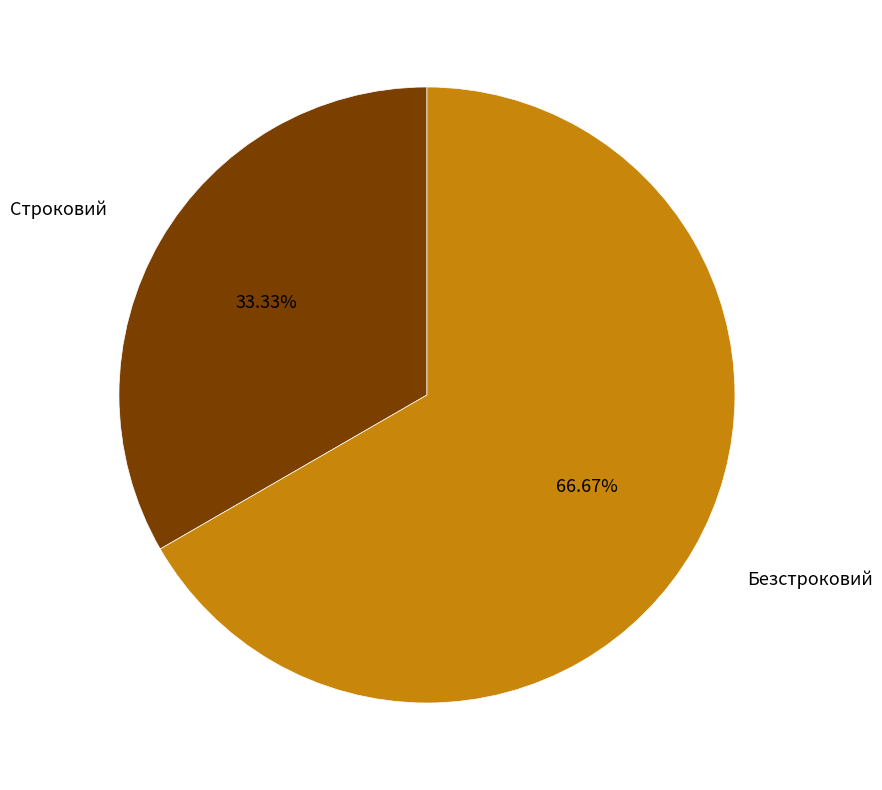

Is there a majority slice in this chart?

Yes